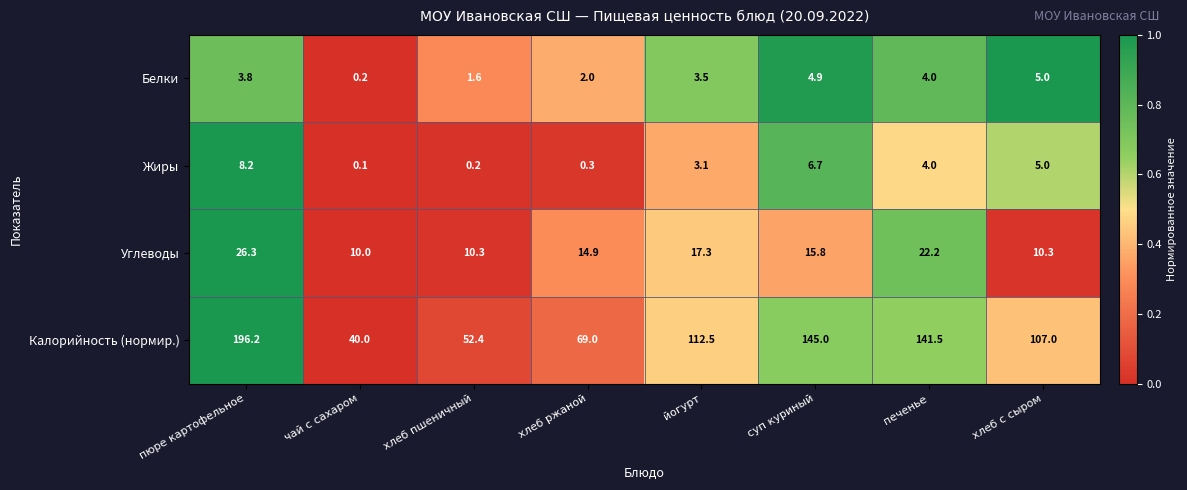

Is it true that Калорийность (нормир.) equals 210.2 at печенье?

False